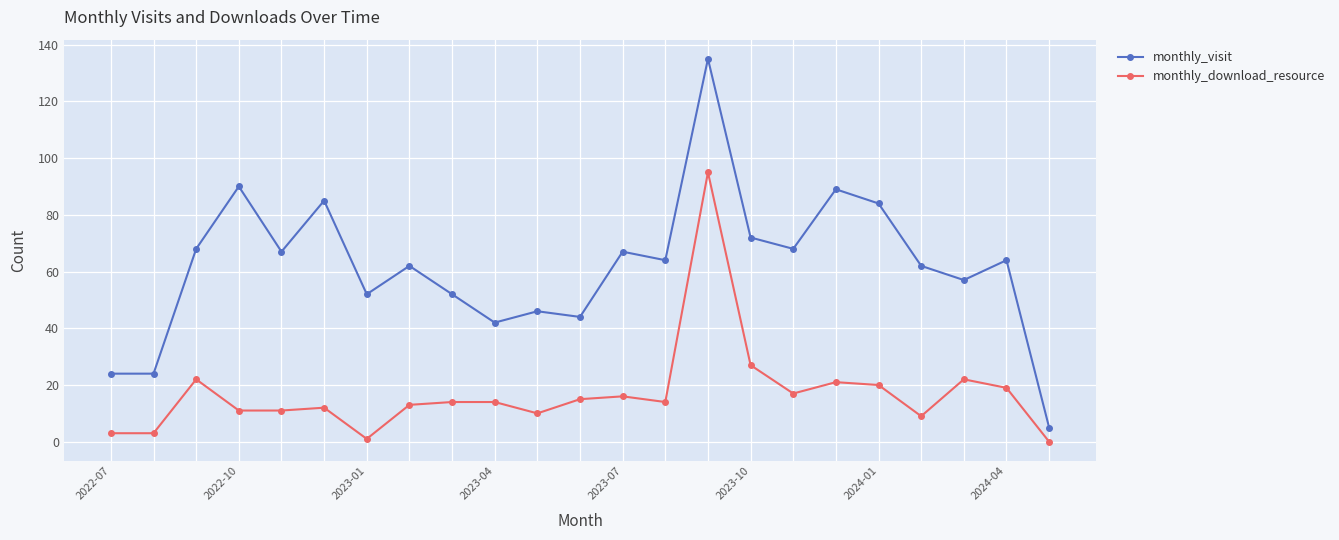

True or false: monthly_download_resource has more than 2 points higher than both neighbors.

True